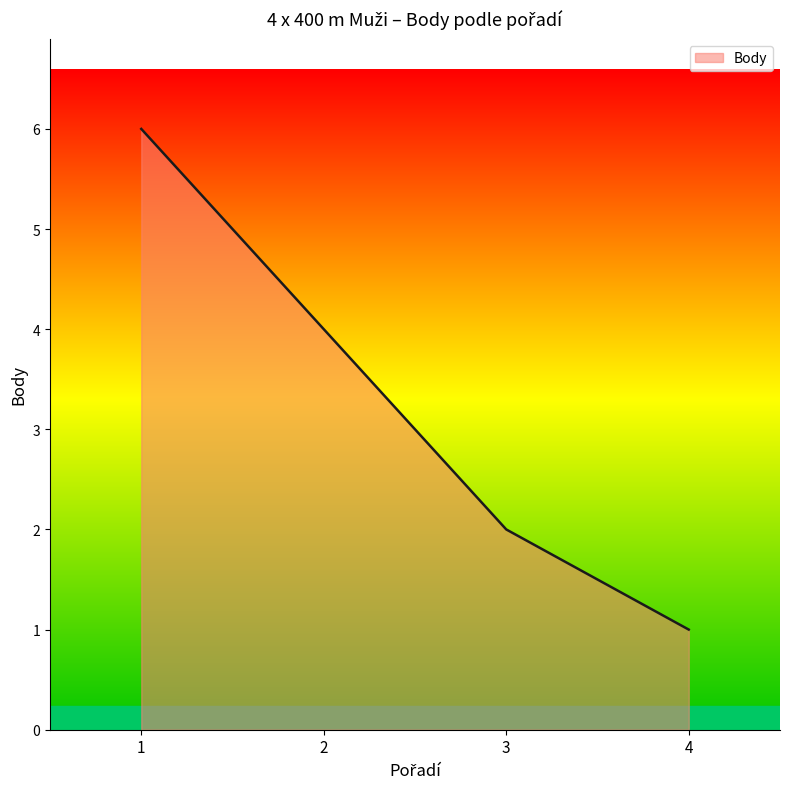

Is it true that the value at 3 is 2?

True